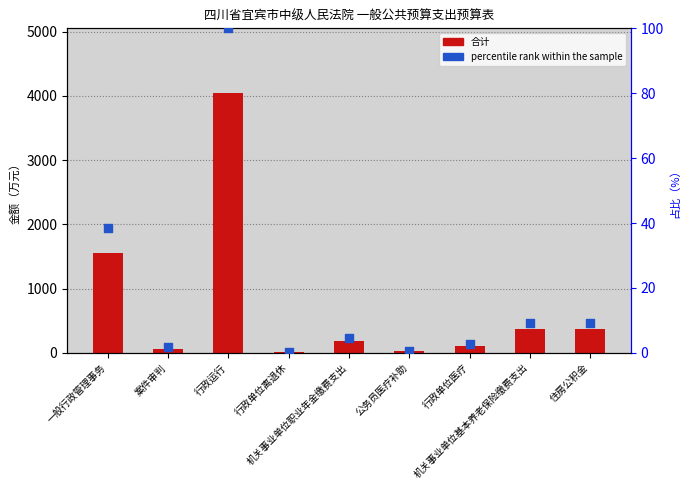

Which series contains the lowest Y value?

percentile rank within the sample